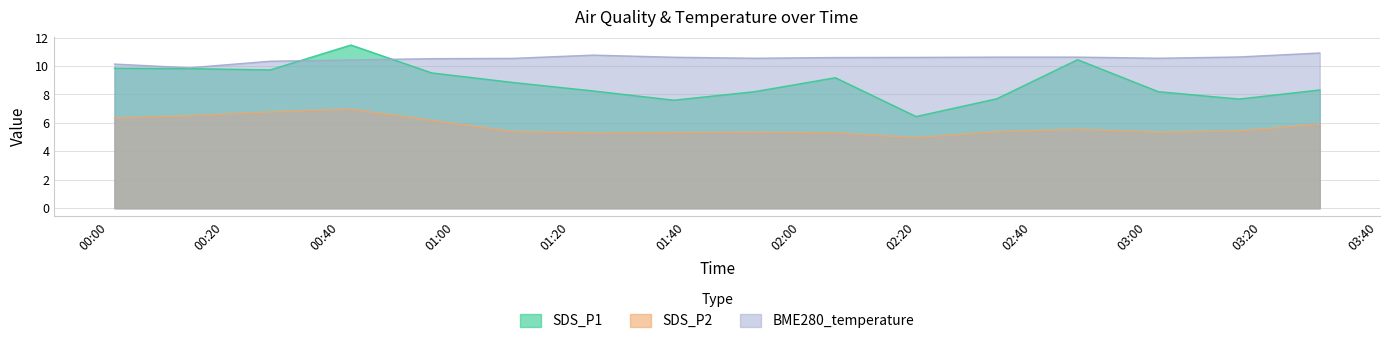

How many data points in BME280_temperature are above 10?

15